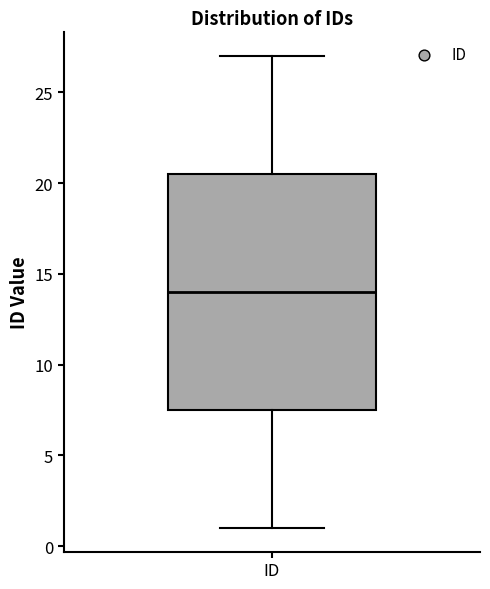

Transcribe this box plot: give where the median line is, the range the box spans, and where the two whiskers end, as read against the y-axis. The values are not printed on the chart, so give them approximately, as read against the axis.

median 14.0, box 7.5 to 20.5, whiskers 1.0 to 27.0